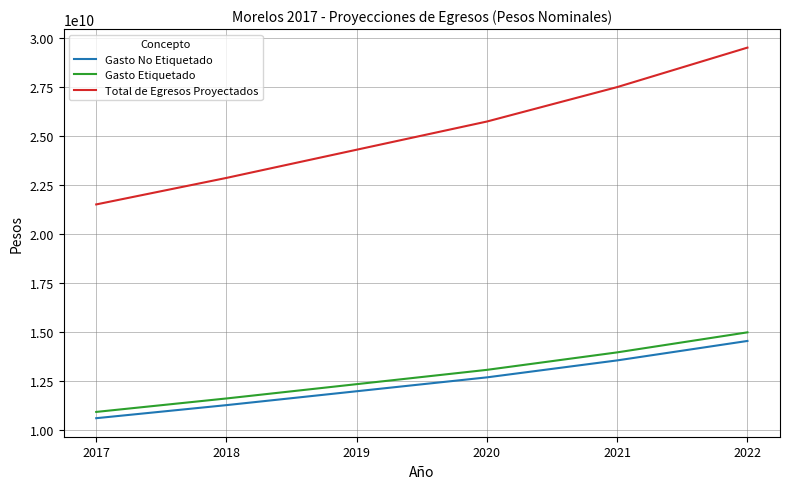

Reading left to right, what are all the values shown in this chart?

Gasto No Etiquetado: 10598012000.0	11265209842.8	11974692757.3	12683905910.3	13550077160.7	14543230069.0
Gasto Etiquetado: 10918415000.0	11605783816.0	12336716080.0	13067370427.0	13959728086.0	14982906356.0
Total de Egresos Proyectados: 21516427000.0	22870993658.8	24311408837.3	25751276337.3	27509805246.7	29526136425.0